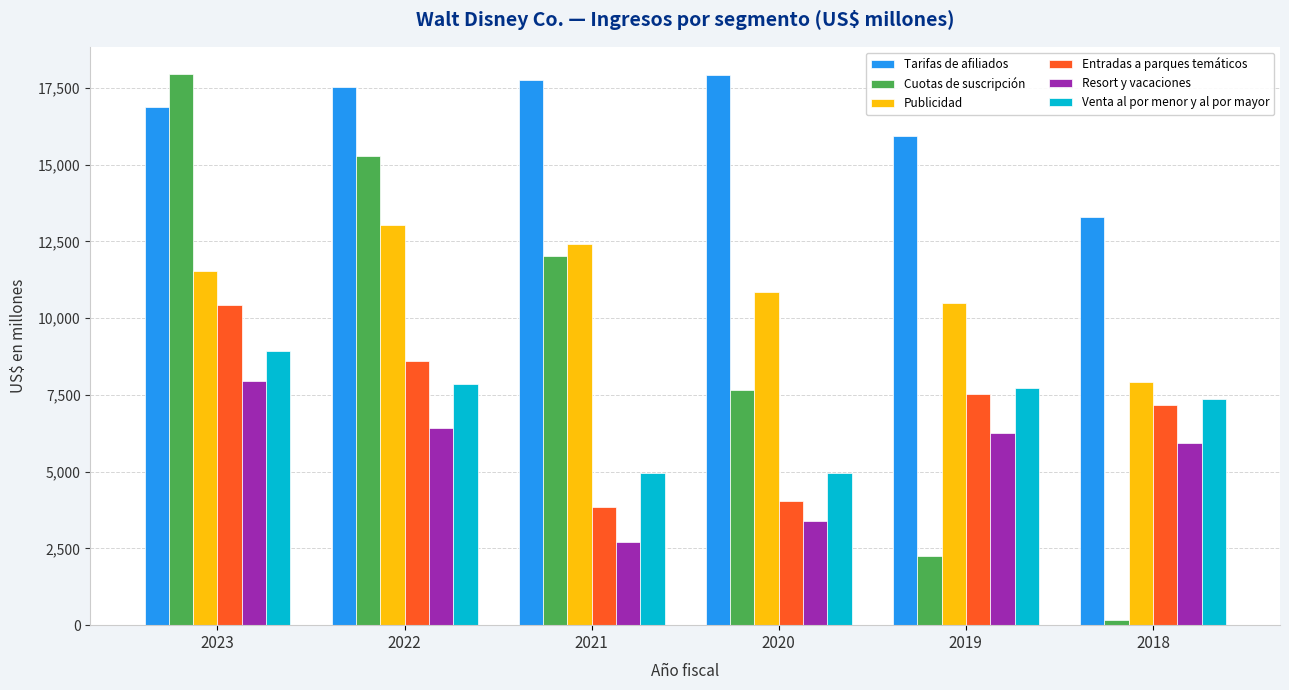

At 2022, list the series in order from largest to smallest.

Tarifas de afiliados, Cuotas de suscripción, Publicidad, Entradas a parques temáticos, Venta al por menor y al por mayor, Resort y vacaciones